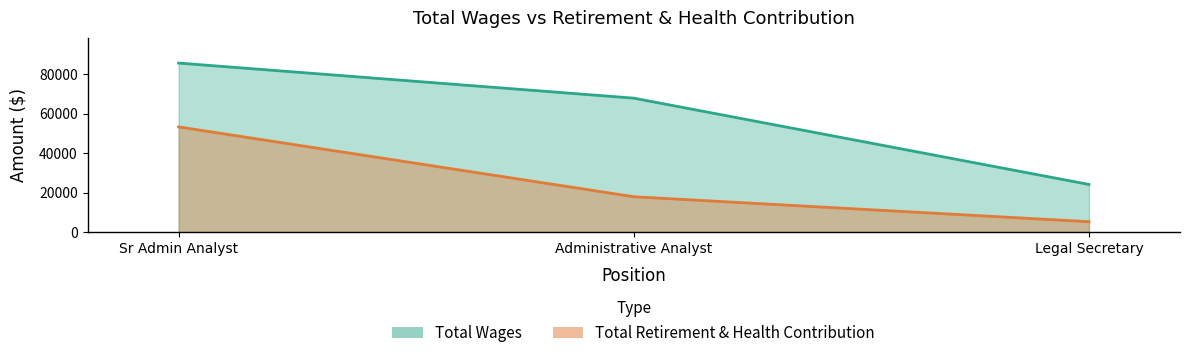

What is the maximum value shown in the chart?

85700